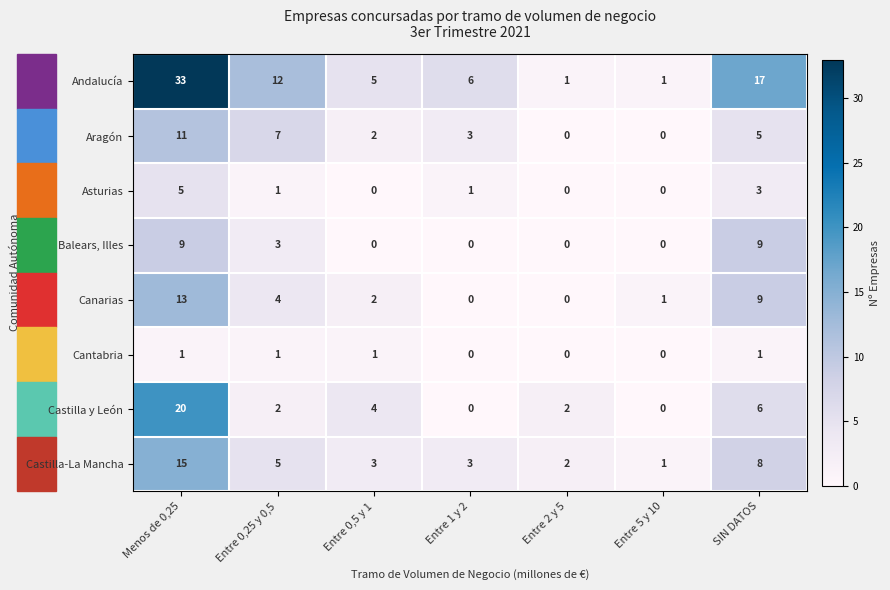

Is the value of Andalucía at Entre 2 y 5 greater than the value of Aragón at Entre 0,5 y 1?

No